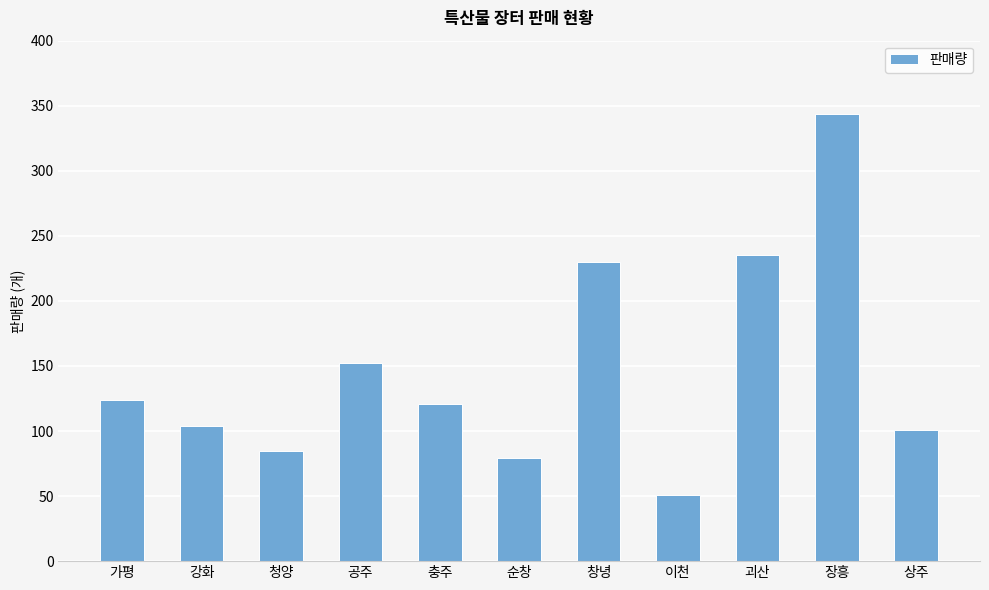

What is the minimum value shown in the chart?

51